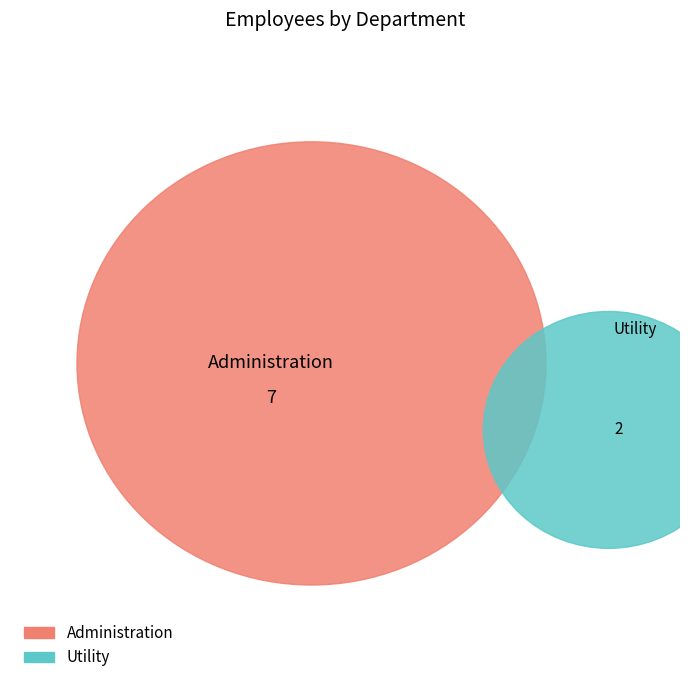

What is the smallest slice in the pie chart?

Utility